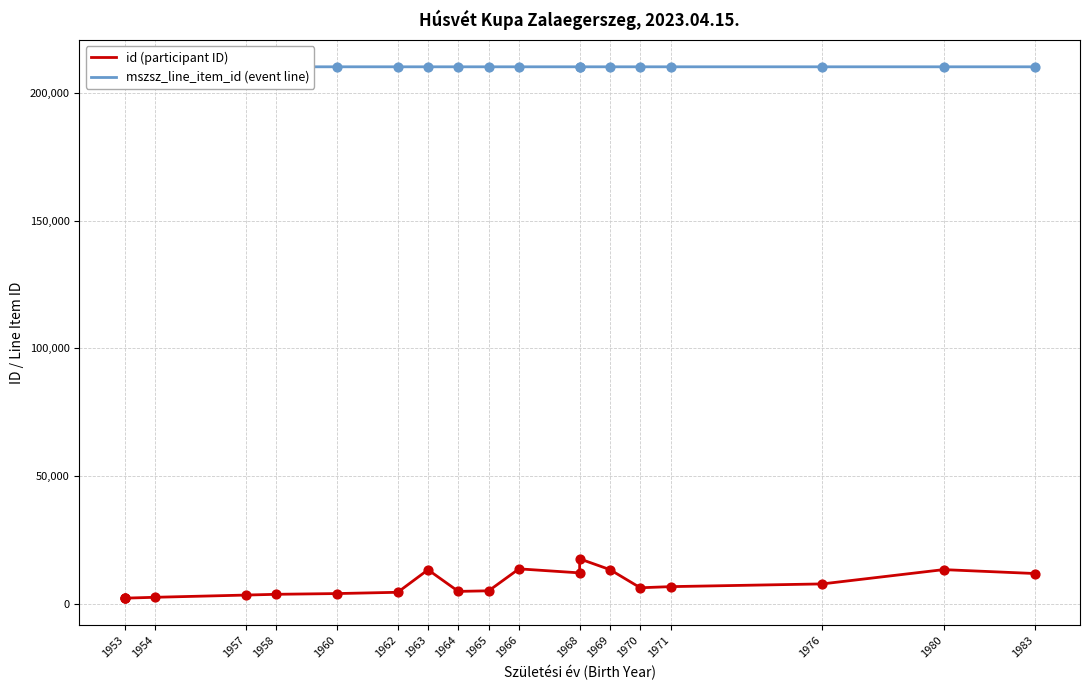

Which series has the widest spread of Y values?

id